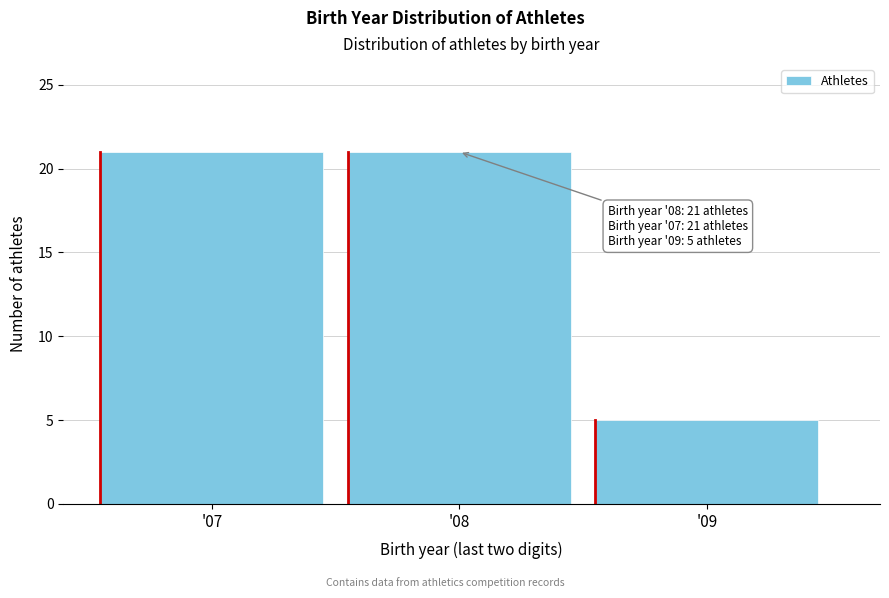

Reading left to right, list all the values displayed in this chart.

'07=21	'08=21	'09=5